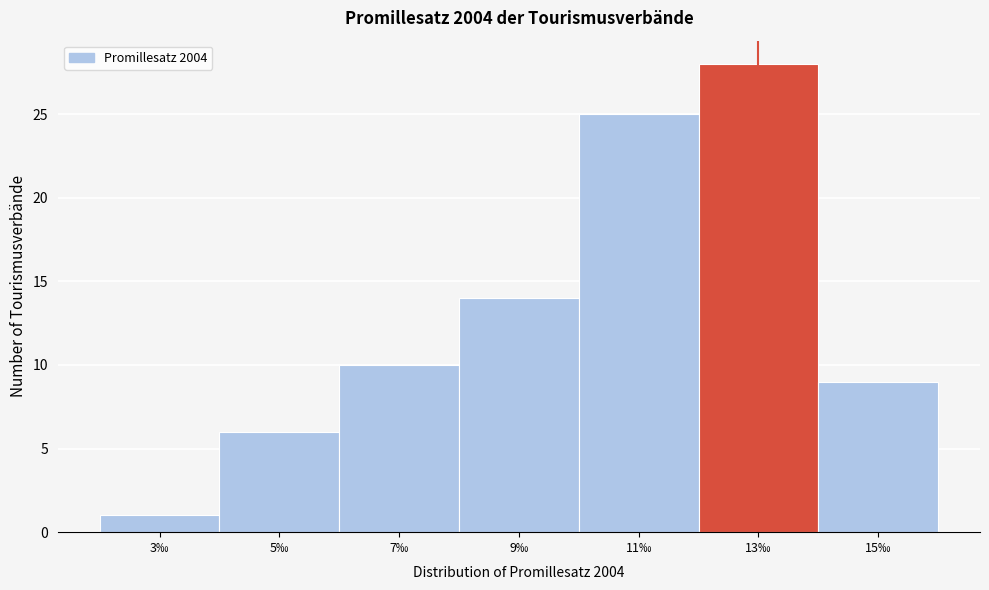

Reading left to right, extract all data points from this chart.

1	6	10	14	25	28	9